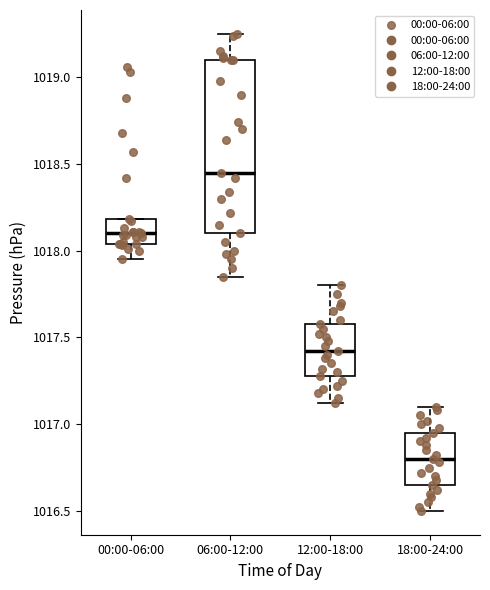

Reading left to right, transcribe this box plot: for each box, give where its median line is, the range the box spans, and where its two whiskers end, as read against the y-axis. The values are not printed on the chart, so give them approximately, as read against the axis.

00:00-06:00: median 1018.10, box 1018.05 to 1018.20, whiskers 1017.95 to 1018.20
06:00-12:00: median 1018.45, box 1018.10 to 1019.10, whiskers 1017.85 to 1019.25
12:00-18:00: median 1017.40, box 1017.30 to 1017.60, whiskers 1017.10 to 1017.80
18:00-24:00: median 1016.80, box 1016.65 to 1016.95, whiskers 1016.50 to 1017.10